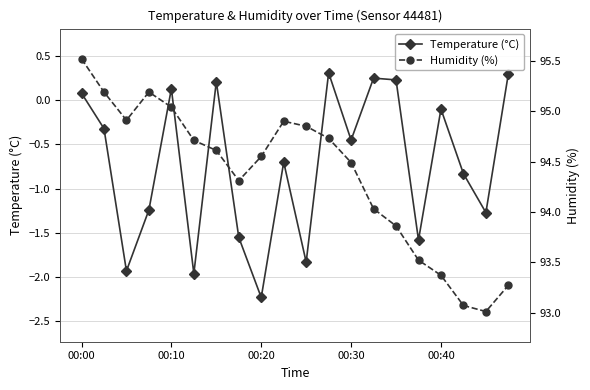

How many lines are shown in the chart?

2